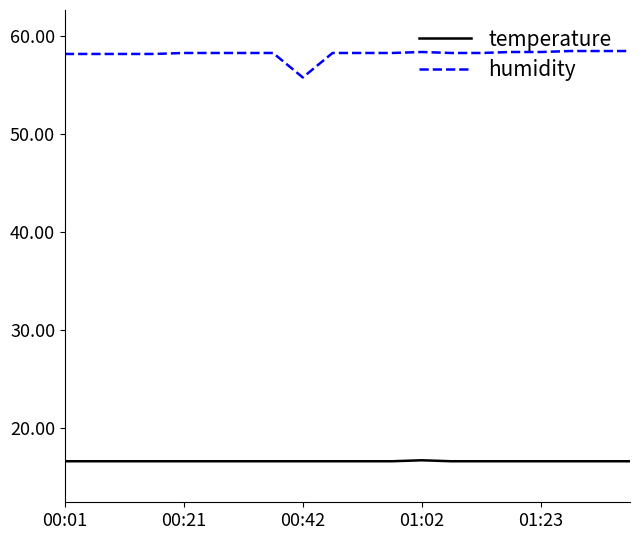

Which series has the largest total across all categories?

humidity